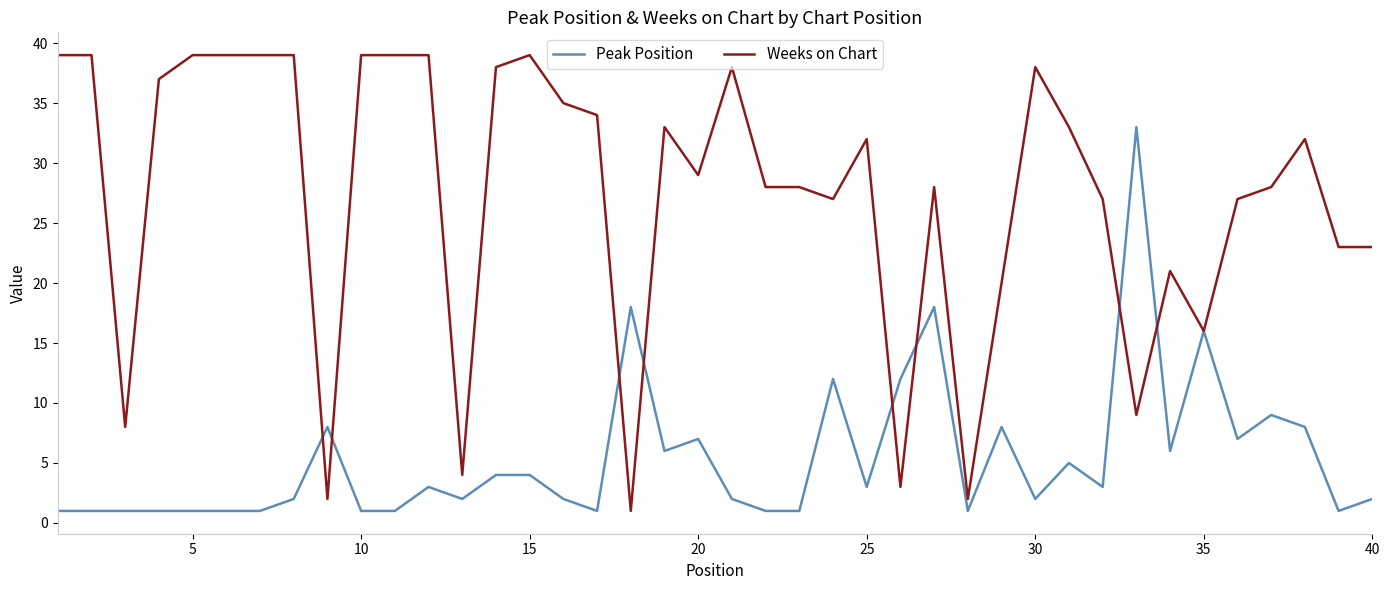

Rank the series by their maximum value, from highest to lowest.

Weeks on Chart, Peak Position